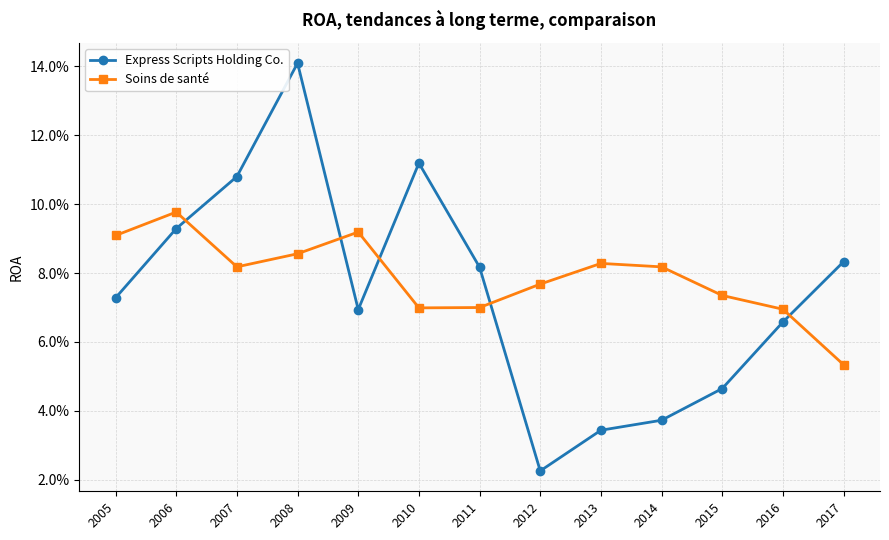

At which category does Soins de santé reach its first local peak?

2006